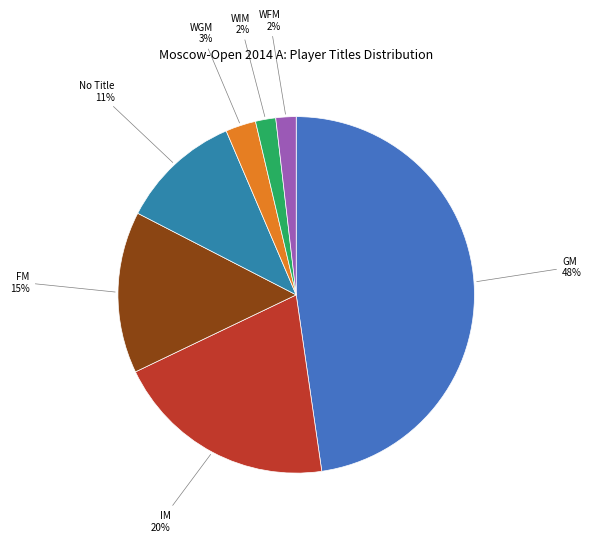

How many slices are in this pie chart?

7